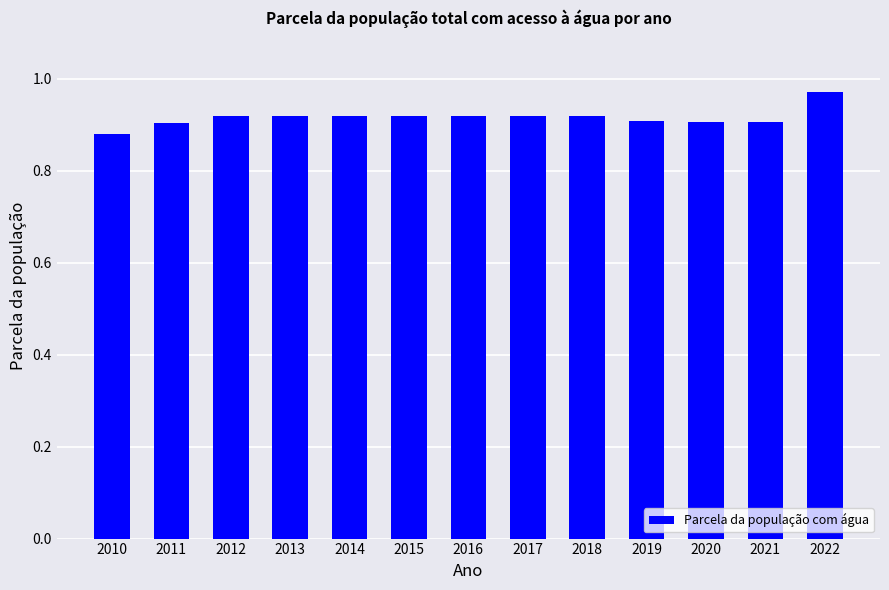

Between 2010 and 2017, which is larger?

2017